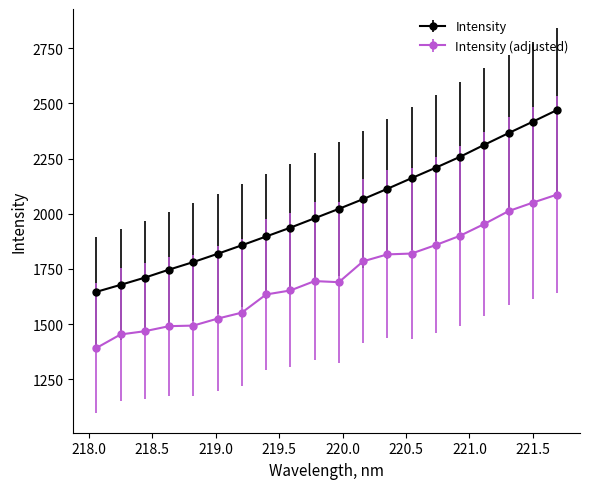

Which series has the largest total across all categories?

Intensity